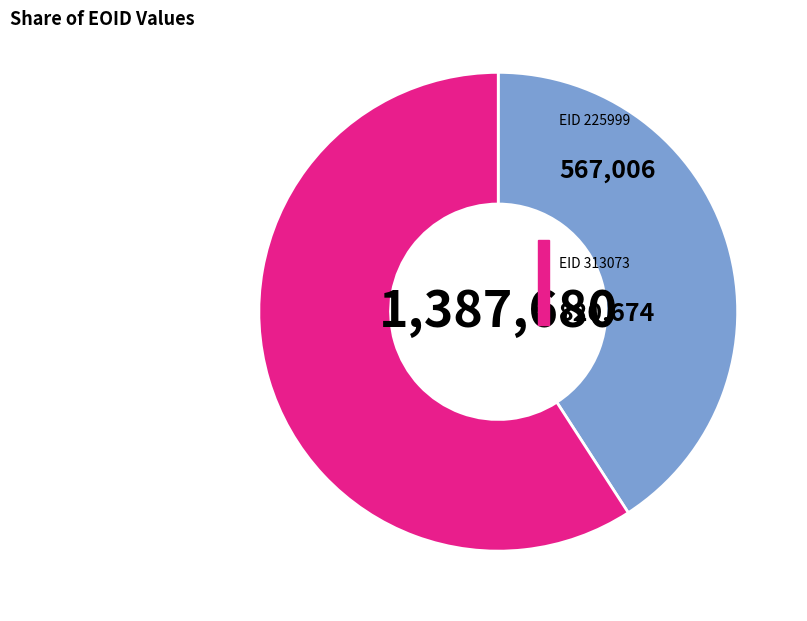

Is there any slice that represents more than half of the pie?

Yes